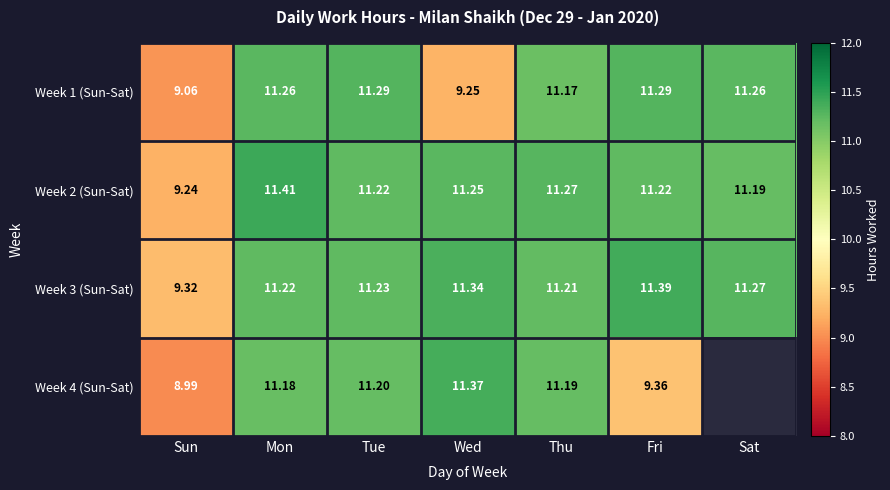

What is the difference between the highest and lowest values at Mon?

0.2